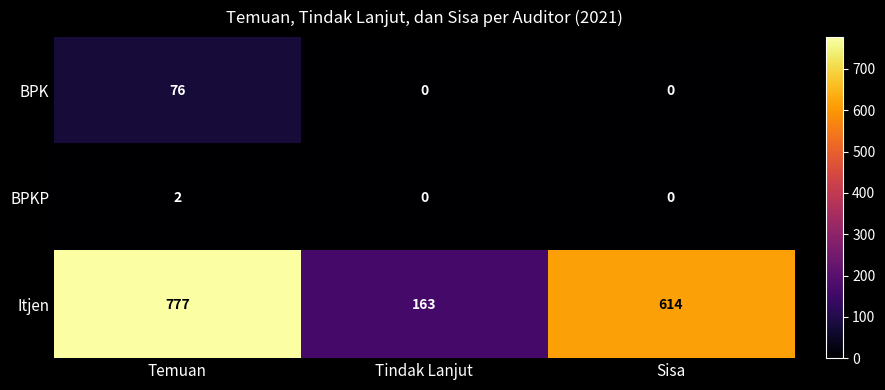

Rank the series by their maximum value, from lowest to highest.

BPKP, BPK, Itjen